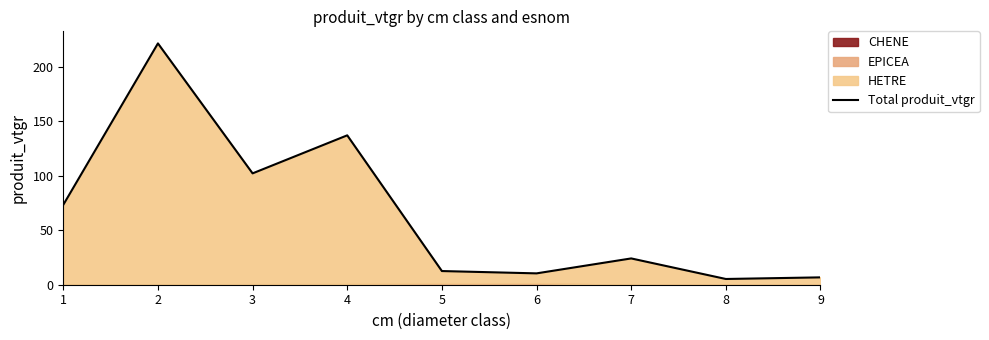

Reading left to right, what are all the values shown in this chart?

1=73.3	2=221.5	3=102.2	4=137.1	5=12.6	6=10.4	7=24.1	8=5.3	9=6.8